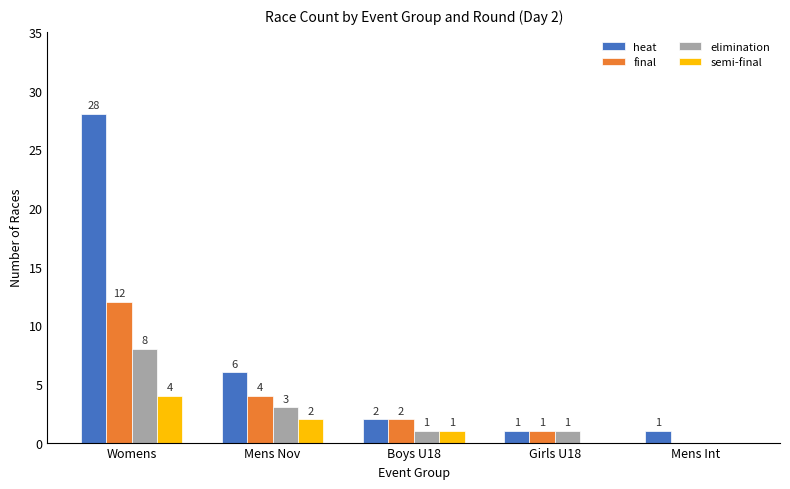

How many values in elimination are above zero?

4